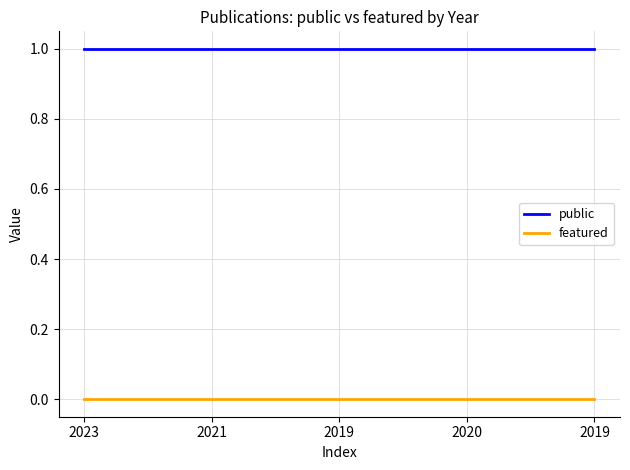

What are all the series names shown in the legend?

public, featured